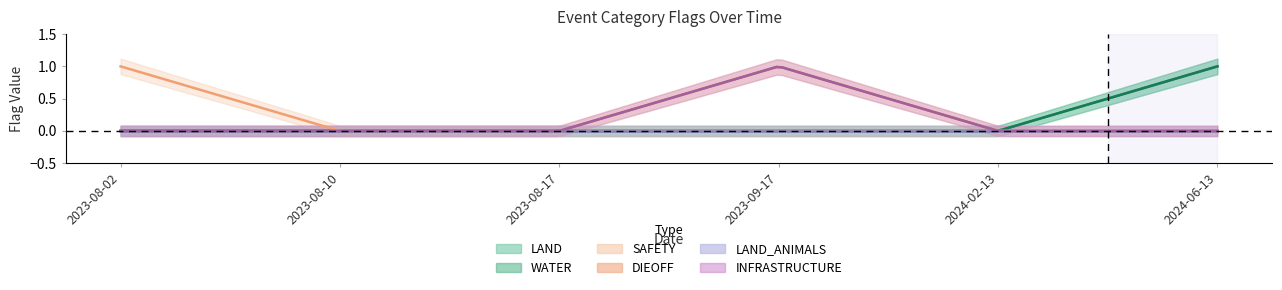

Rank the series by their maximum value, from highest to lowest.

LAND, WATER, SAFETY, DIEOFF, INFRASTRUCTURE, LAND_ANIMALS